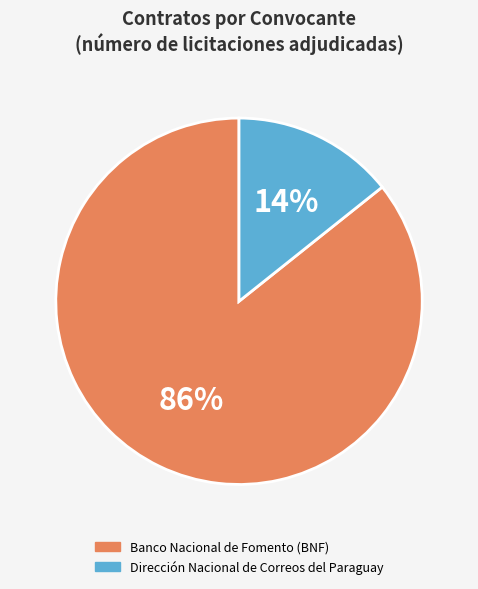

Does any single category account for the majority?

Yes